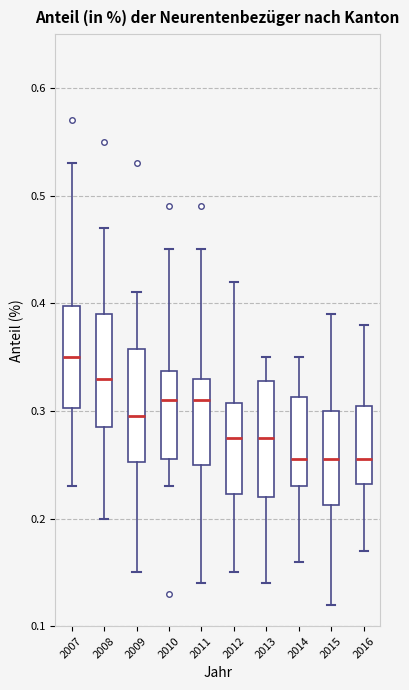

Where does the median line of the box at x = 2008 sit on the y-axis? The values are not printed on the chart, so give them approximately, as read against the axis.

0.33